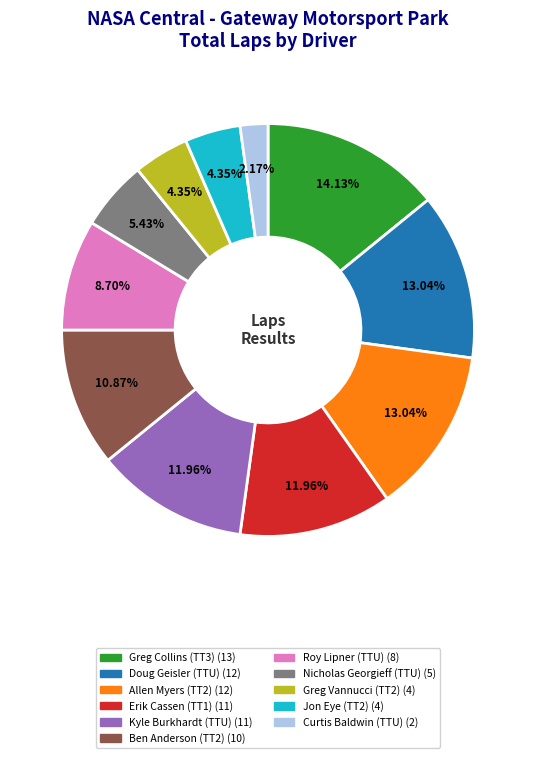

To the nearest percent, what is the difference between the largest and smallest slice percentages?

12%